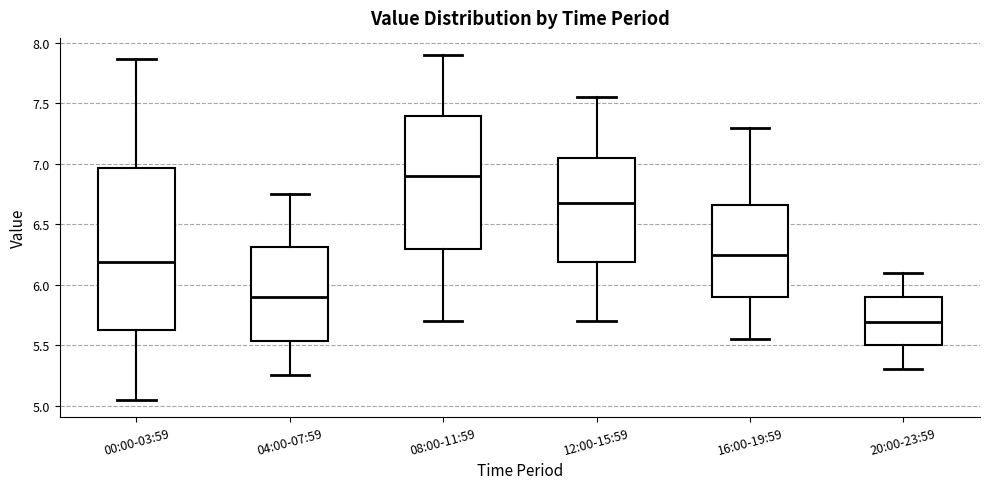

Reading left to right, transcribe this box plot: for each box, give where its median line is, the range the box spans, and where its two whiskers end, as read against the y-axis. The values are not printed on the chart, so give them approximately, as read against the axis.

00:00-03:59: median 6.20, box 5.65 to 6.95, whiskers 5.05 to 7.85
04:00-07:59: median 5.90, box 5.55 to 6.30, whiskers 5.25 to 6.75
08:00-11:59: median 6.90, box 6.30 to 7.40, whiskers 5.70 to 7.90
12:00-15:59: median 6.70, box 6.20 to 7.05, whiskers 5.70 to 7.55
16:00-19:59: median 6.25, box 5.90 to 6.65, whiskers 5.55 to 7.30
20:00-23:59: median 5.70, box 5.50 to 5.90, whiskers 5.30 to 6.10